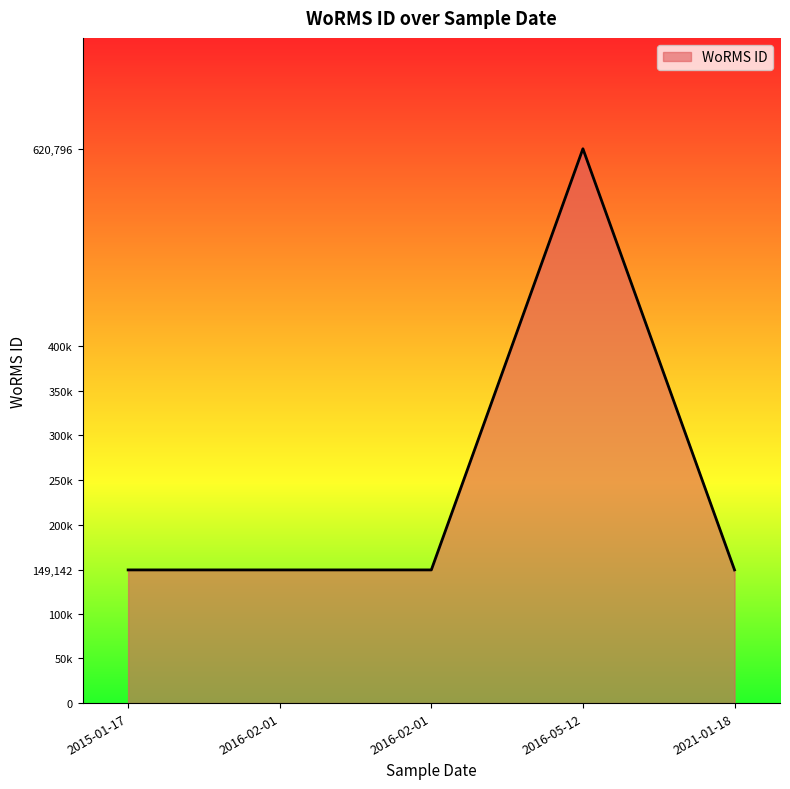

Does the chart have visible grid lines?

No